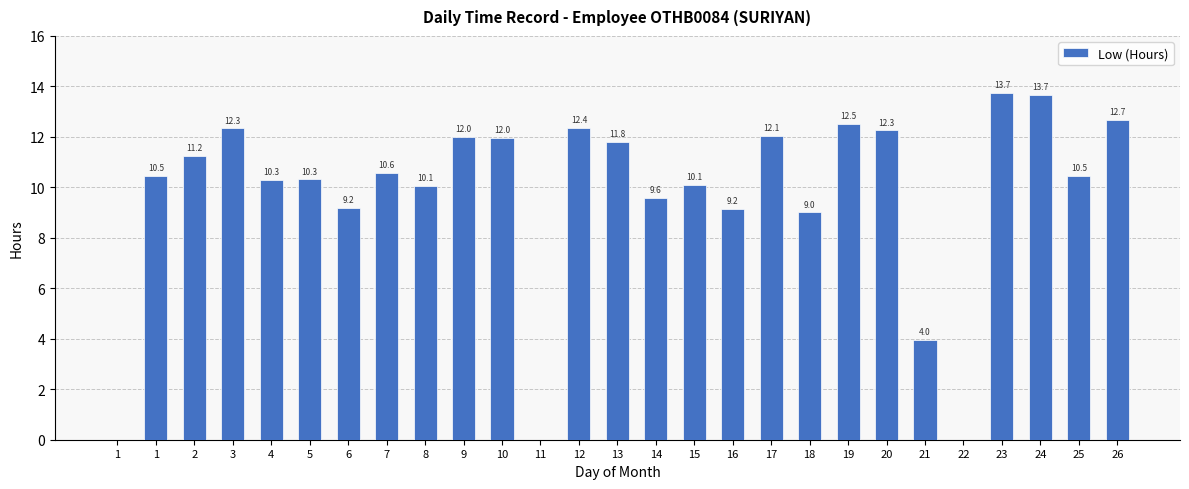

What is the sum of all values?

261.8